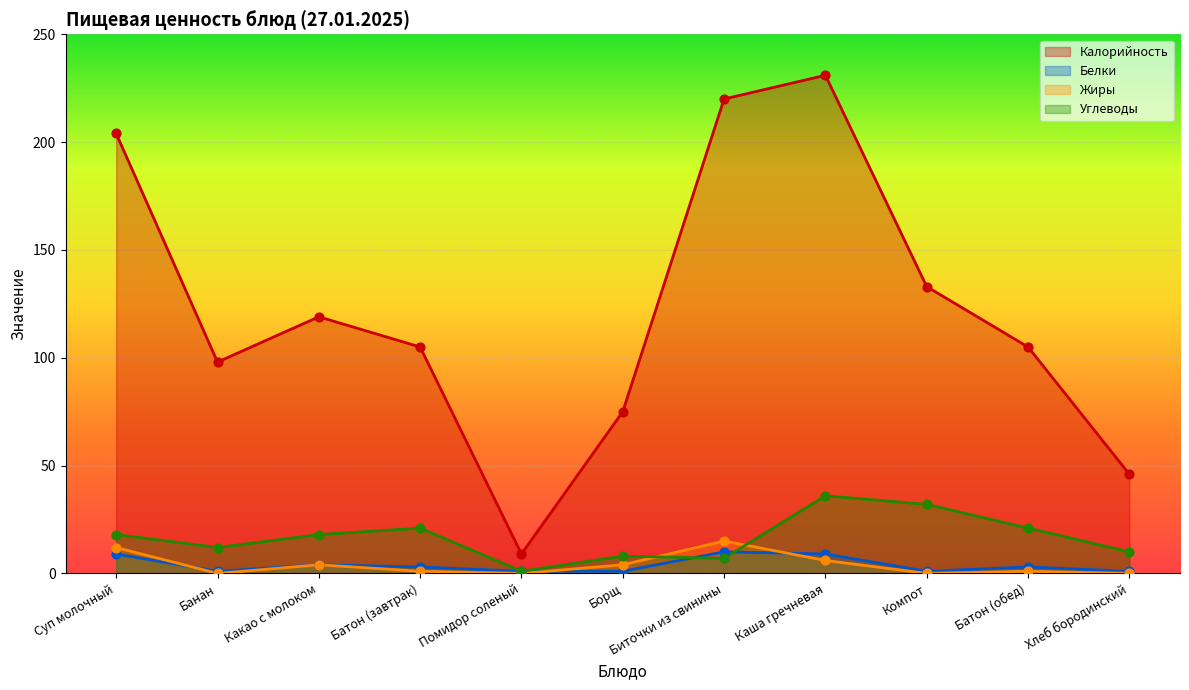

At how many categories does at least one series exceed 11?

10